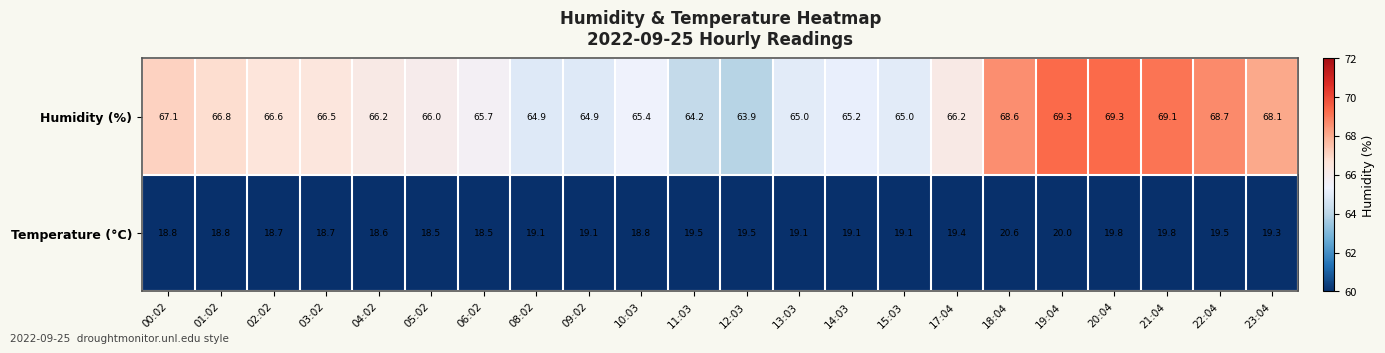

What is the maximum value for Temperature (°C)?

20.6